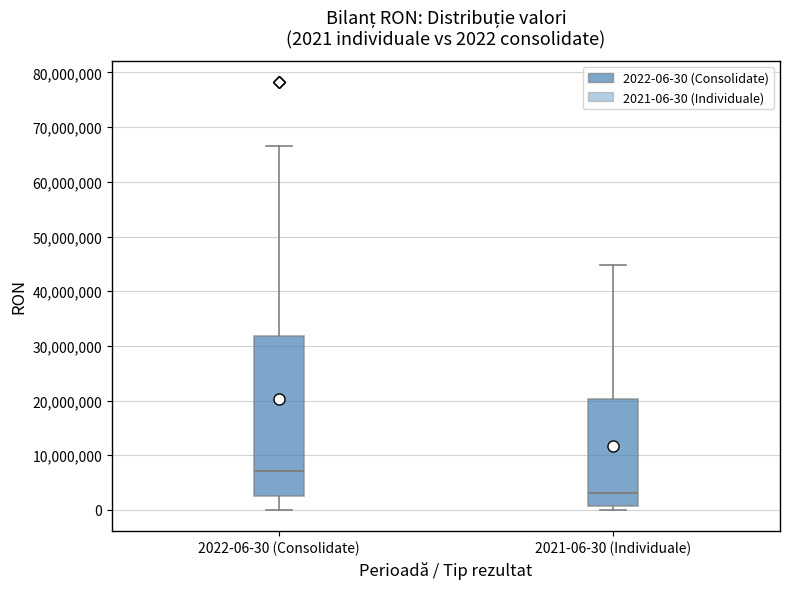

Which box has the lowest median line?

2021-06-30 (Individuale)